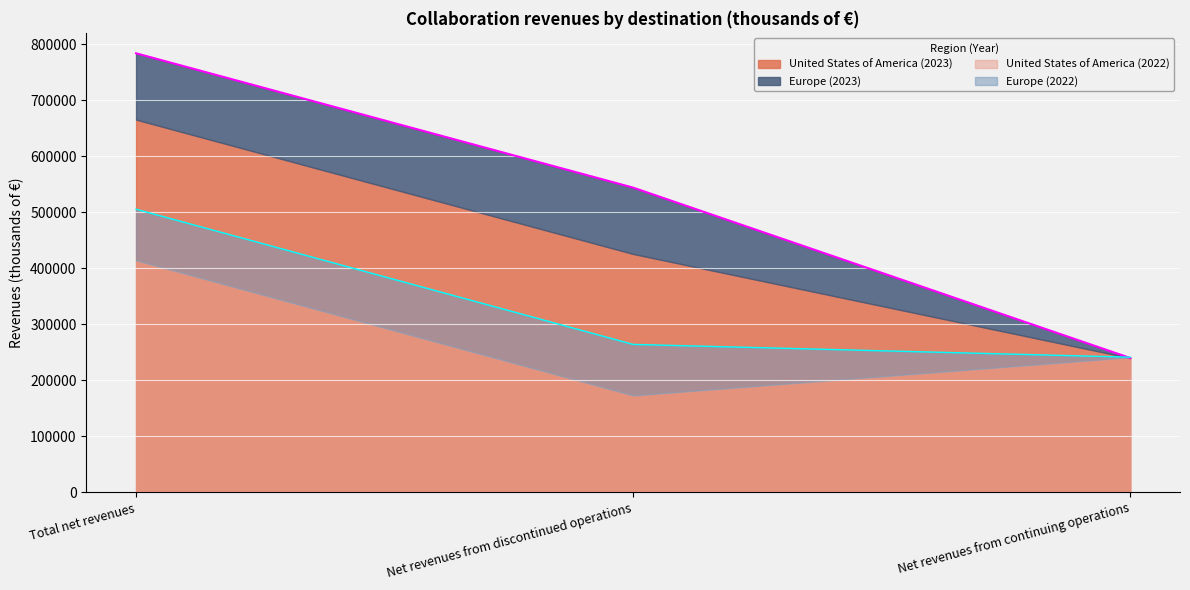

Read the value at Net revenues from continuing operations, to the nearest 50.

239700